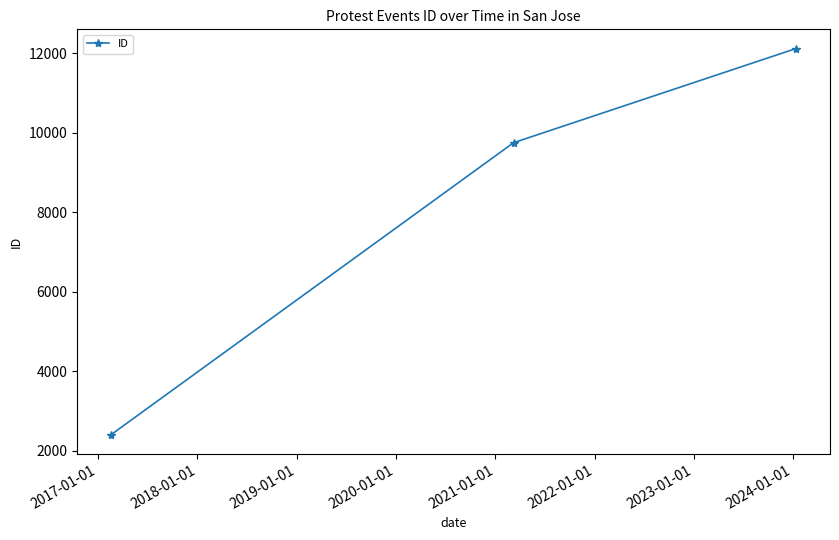

What is the average value?

8095